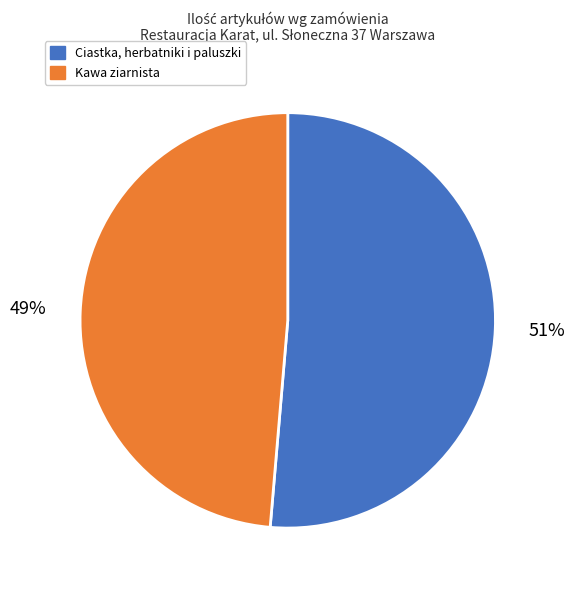

What is the smallest slice in the pie chart?

Kawa ziarnista